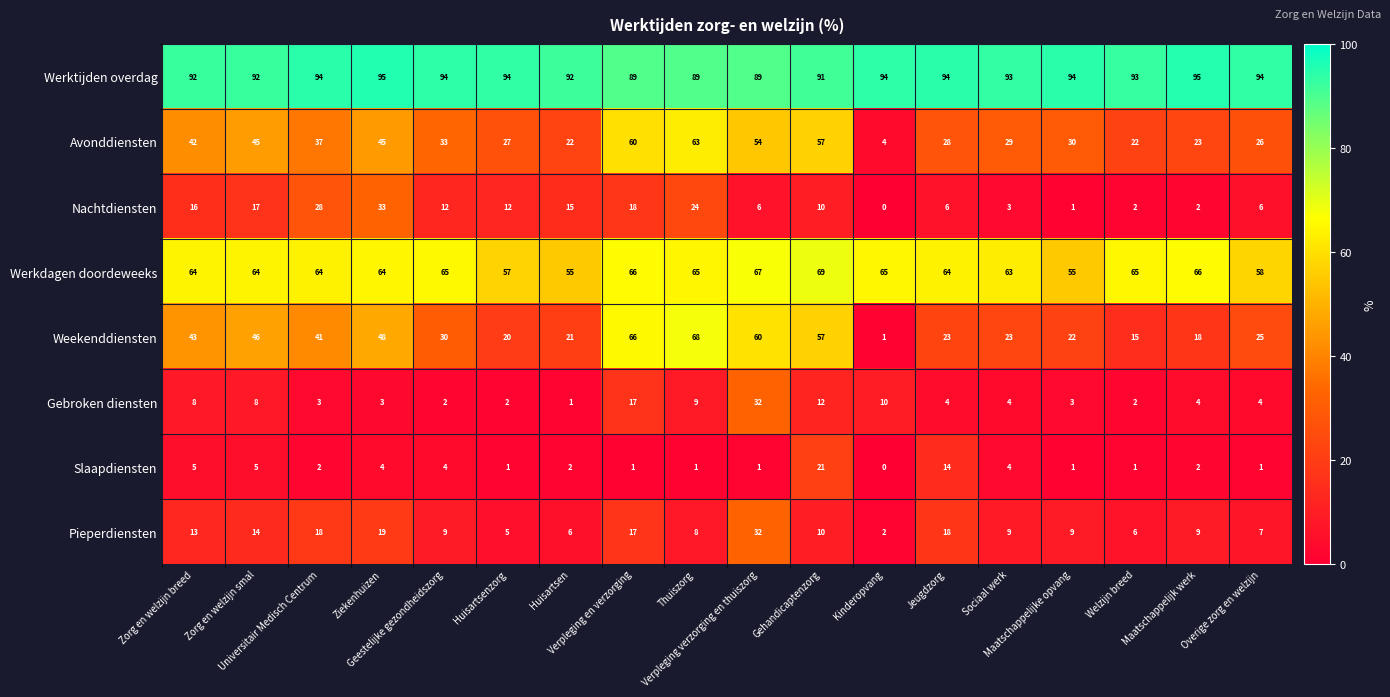

What is the difference between the second highest and minimum values in the Avonddiensten series?

56